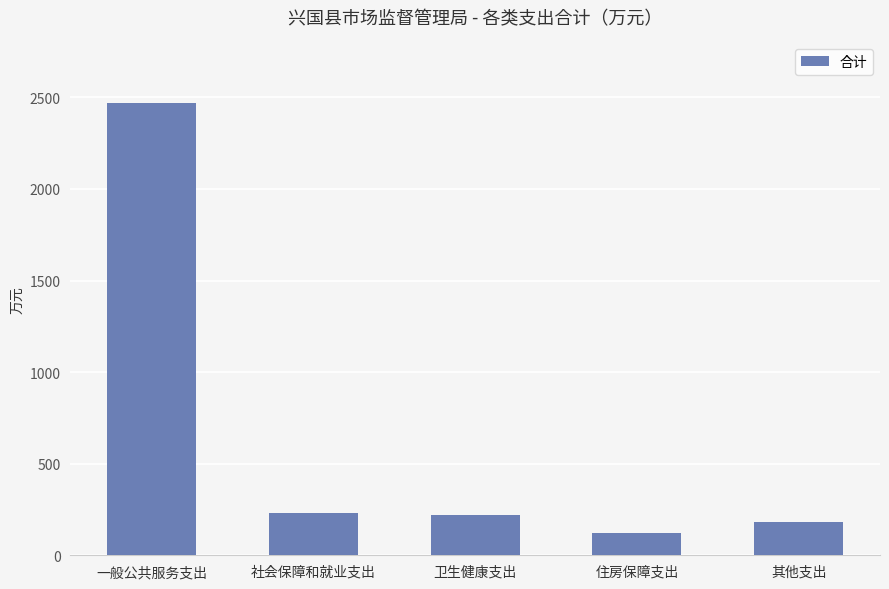

At which category does the chart reach its minimum across all series?

住房保障支出